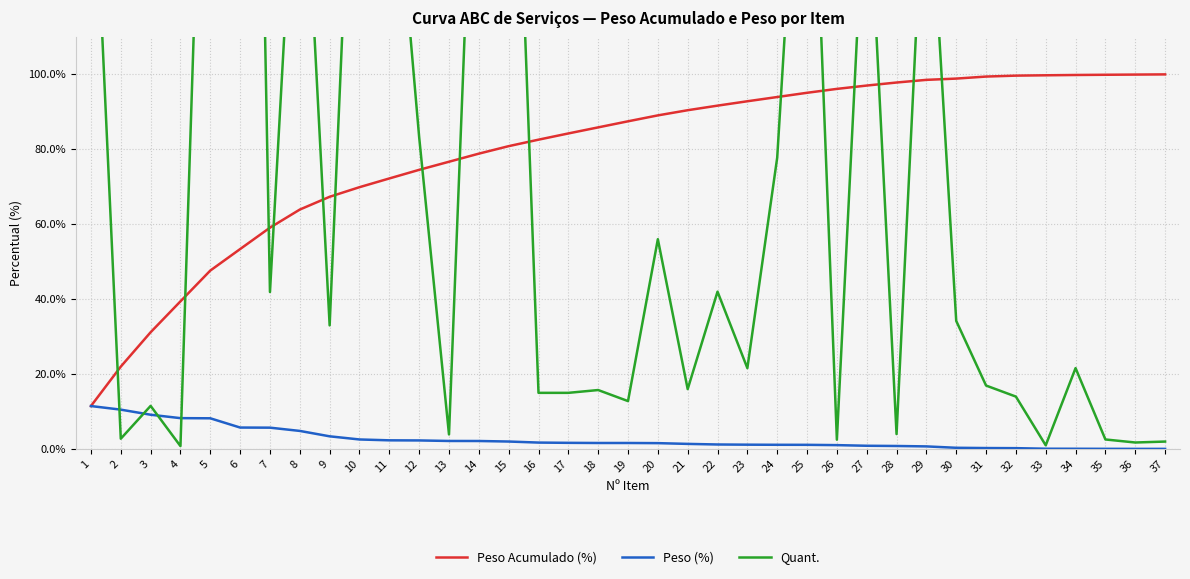

What is the approximate value of Peso (%) at 17?

1.7